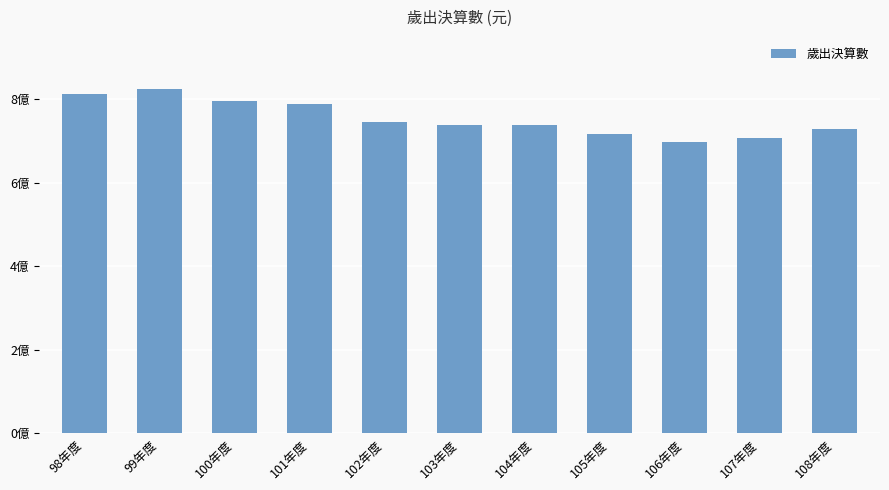

Are the bars horizontal?

No